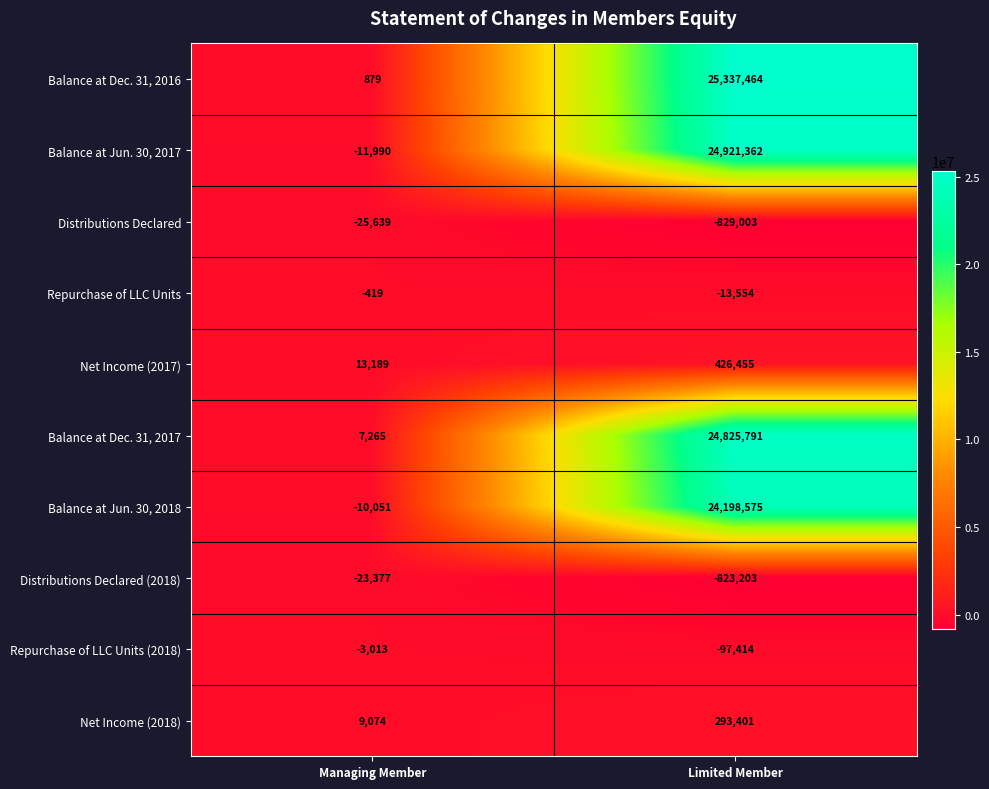

At which label is Balance at Jun. 30, 2018 closest to 12094262?

Managing Member